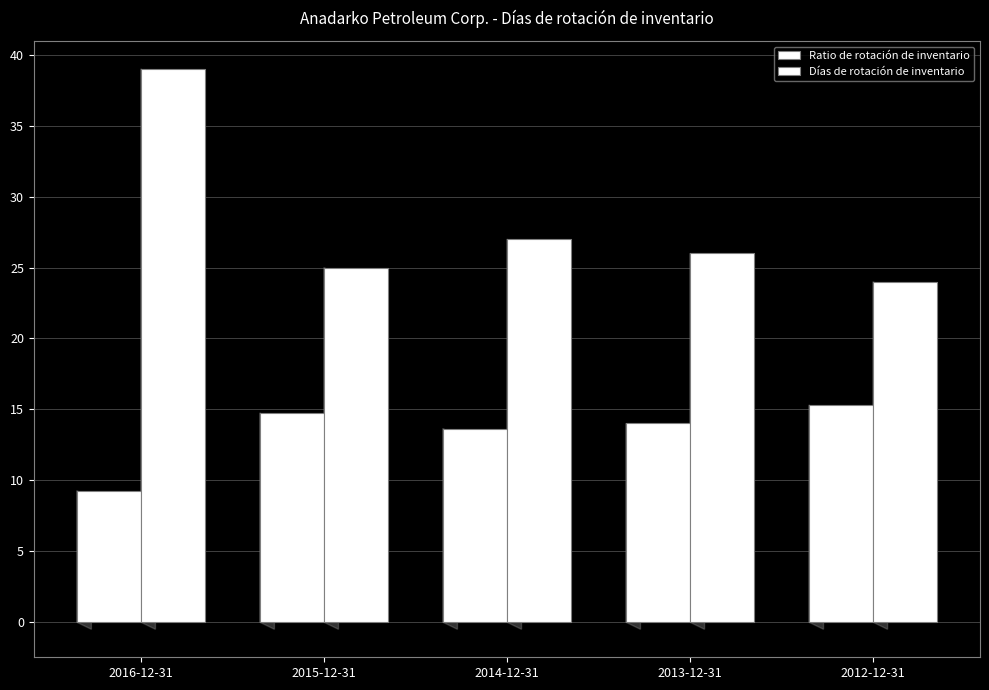

How many bars are there in each group?

2